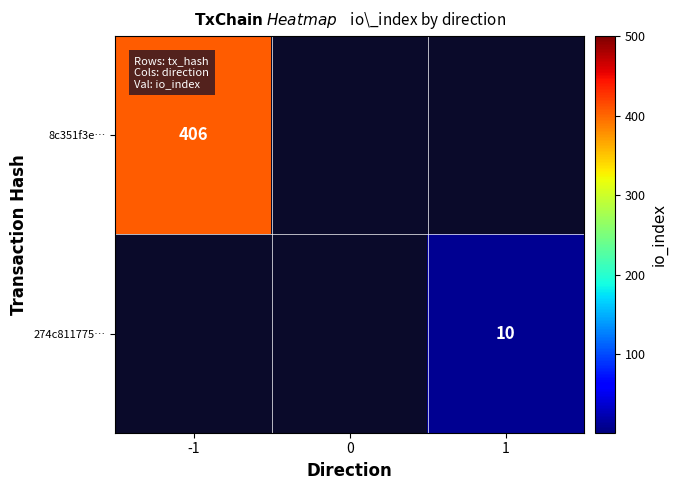

True or false: 274c811775… has a value of 3 at 1.

False